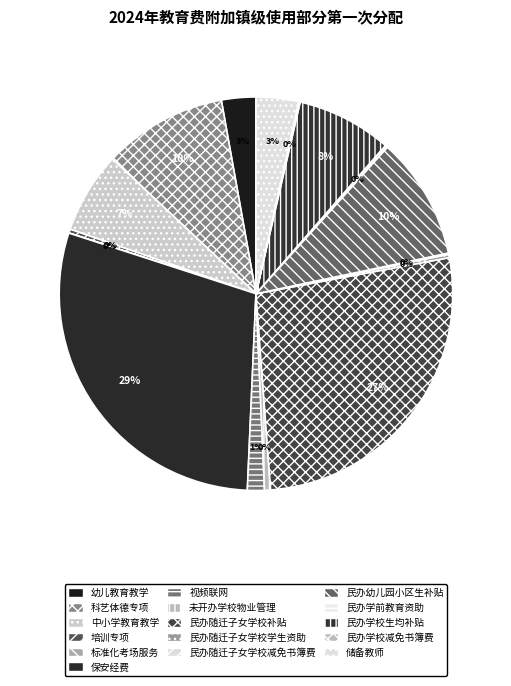

Is there any slice that represents more than half of the pie?

No